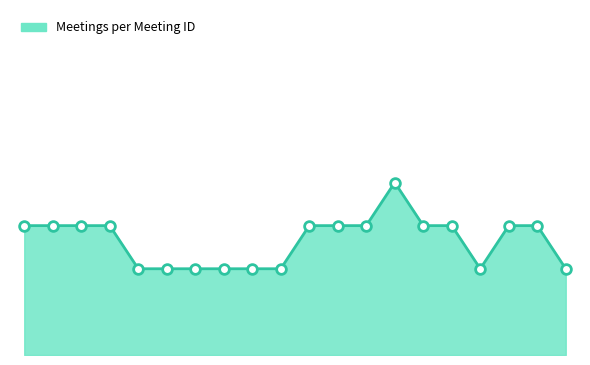

Reading right to left, what are all the values shown in this chart?

19=2	18=3	17=3	16=2	15=3	14=3	13=4	12=3	11=3	10=3	9=2	8=2	7=2	6=2	5=2	4=2	3=3	2=3	1=3	0=3